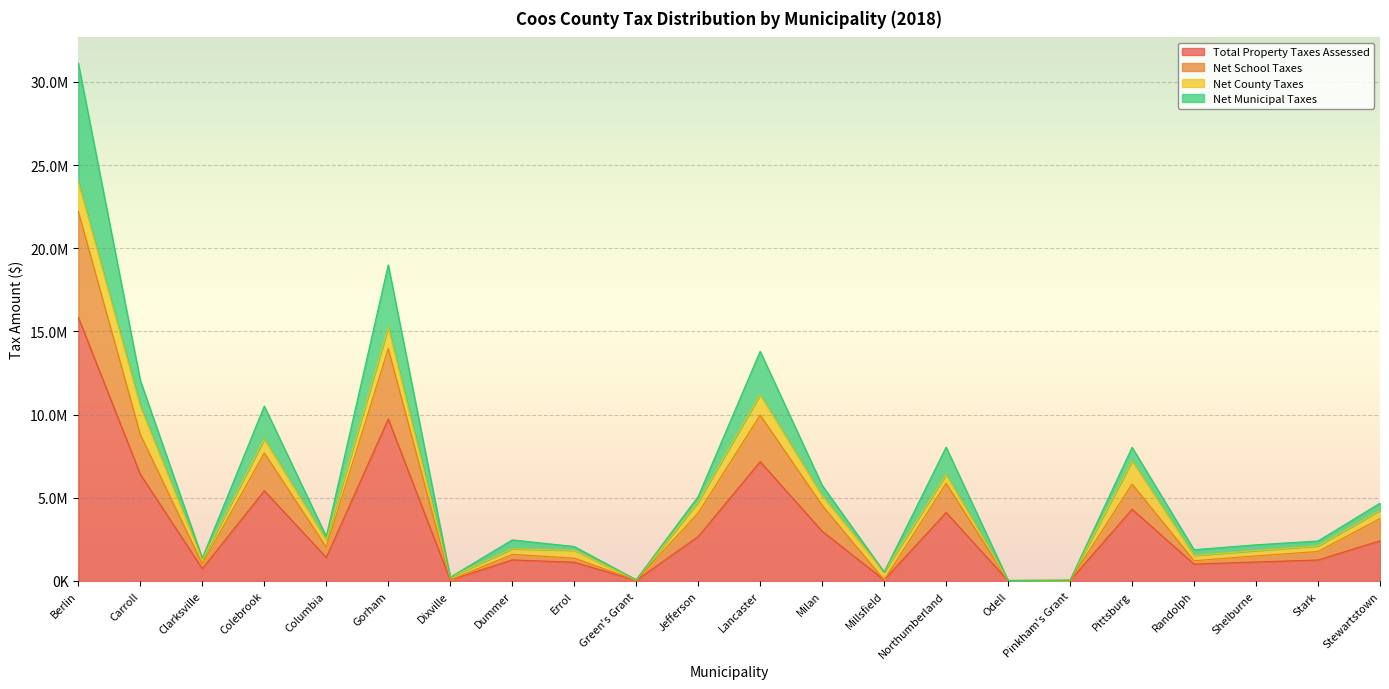

Is it true that Total Property Taxes Assessed equals 2991468 at Milan?

True